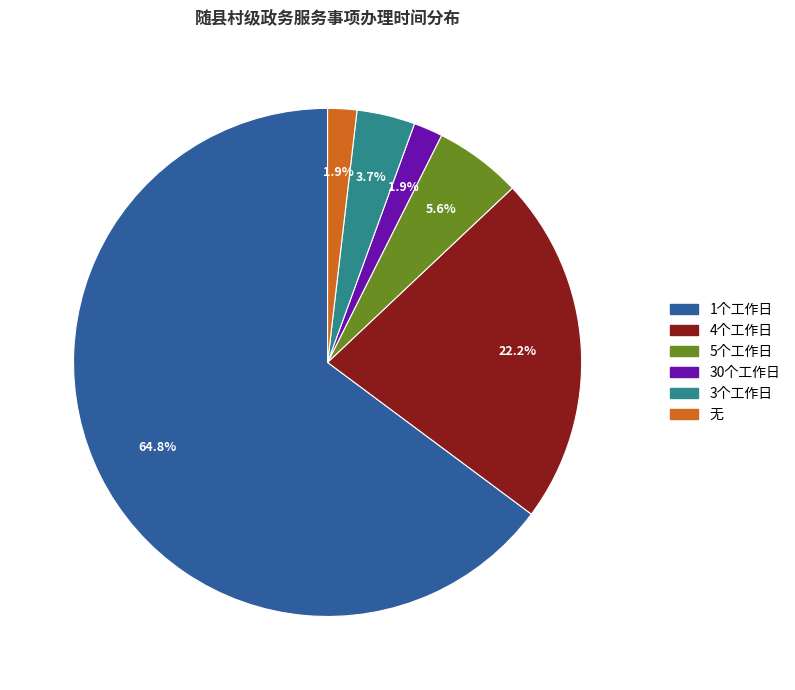

What is the ratio of the value at 30个工作日 to the value at 5个工作日?

0.3